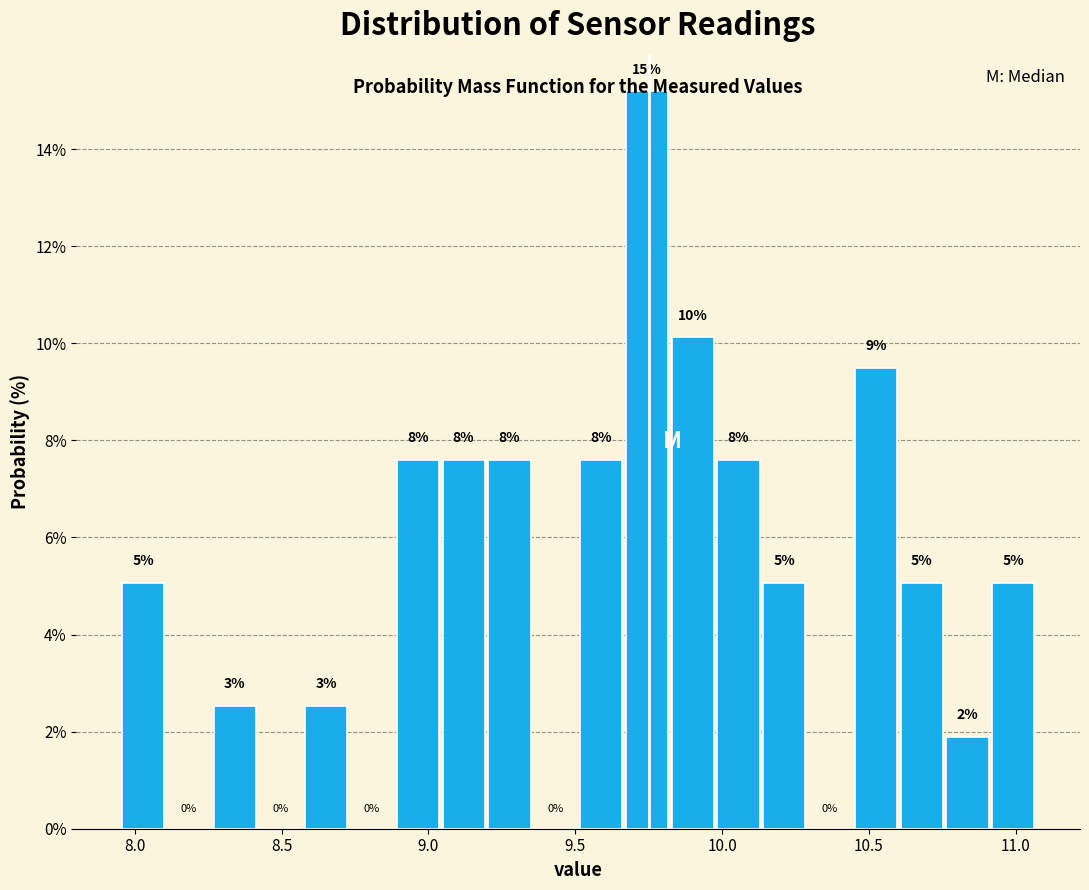

Around what value on the x-axis is the tallest bar? Give the approximate position of its centre, as read against the axis.

9.75